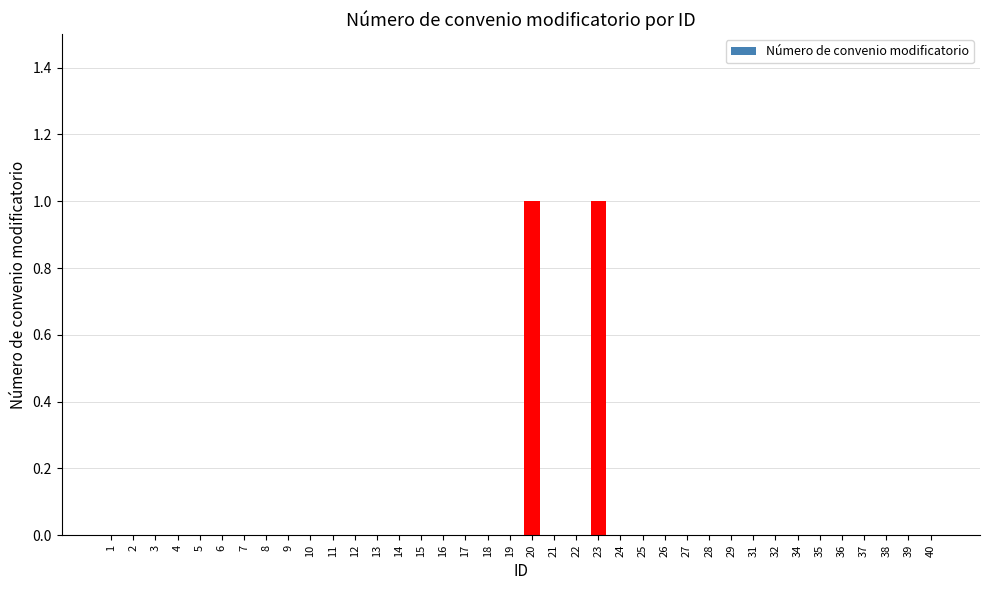

The value at 18 is -1. True or false?

False